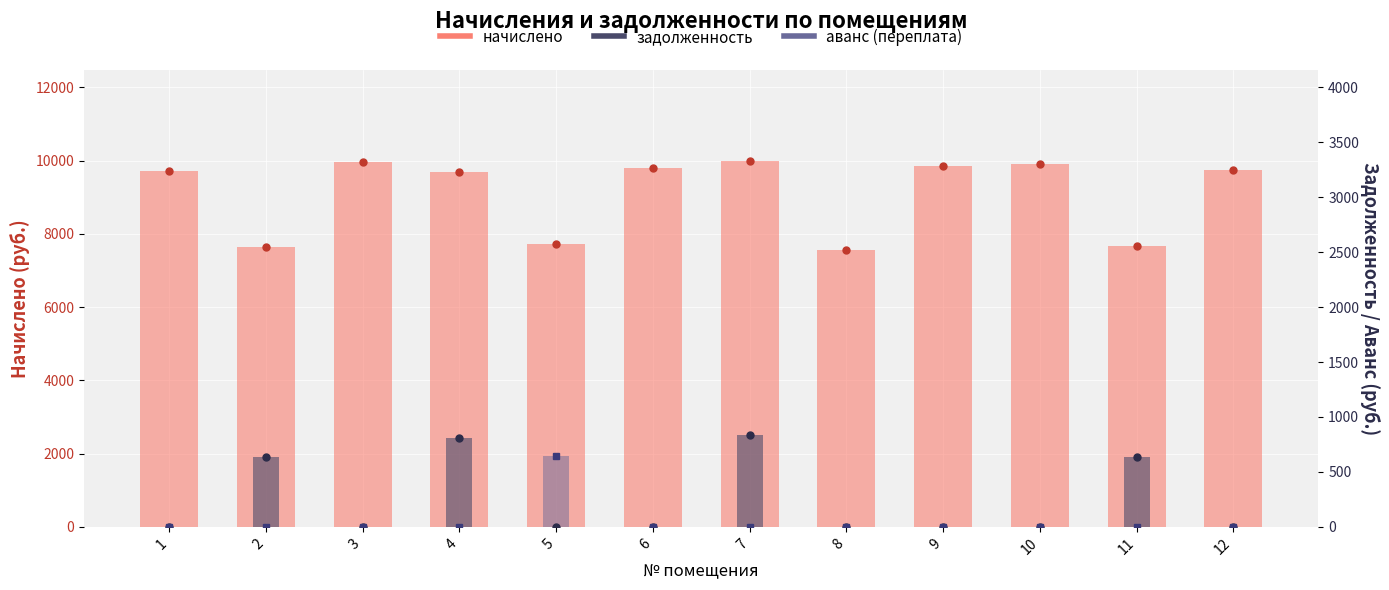

Are the bars grouped side by side (vs. stacked)?

Yes